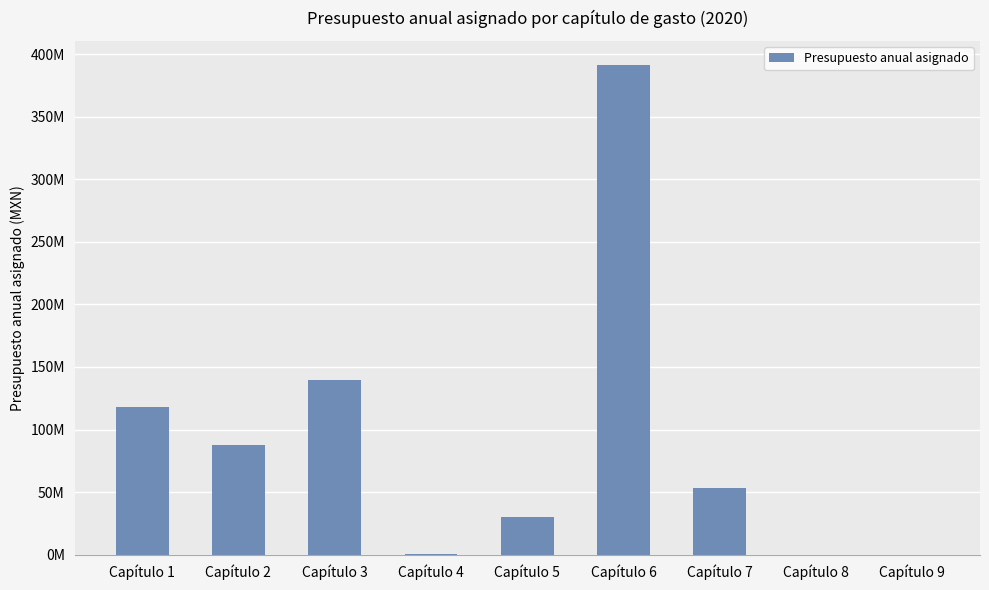

What is the ratio of the value at Capítulo 2 to the value at Capítulo 7?

1.7